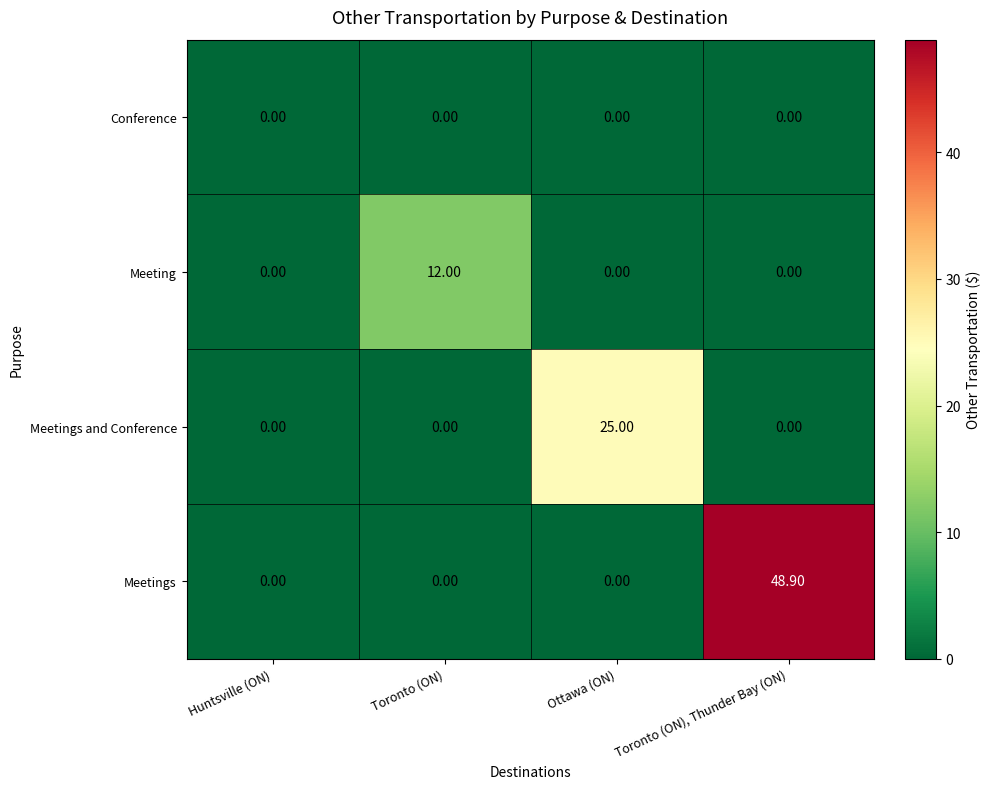

What is the difference between the maximum and minimum values in the Meetings and Conference series?

25.0